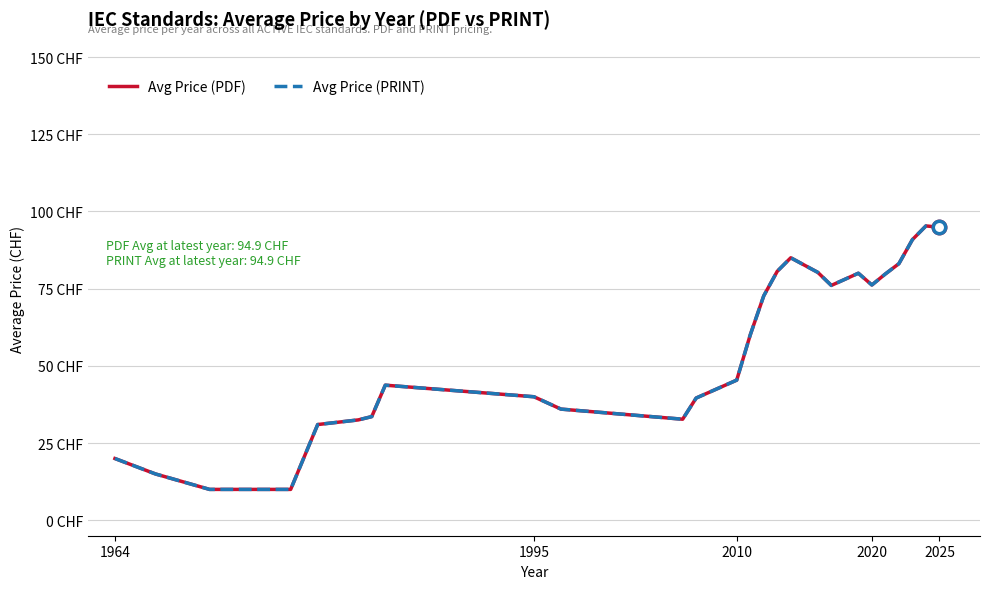

Is this an area chart (filled region under the line)?

No